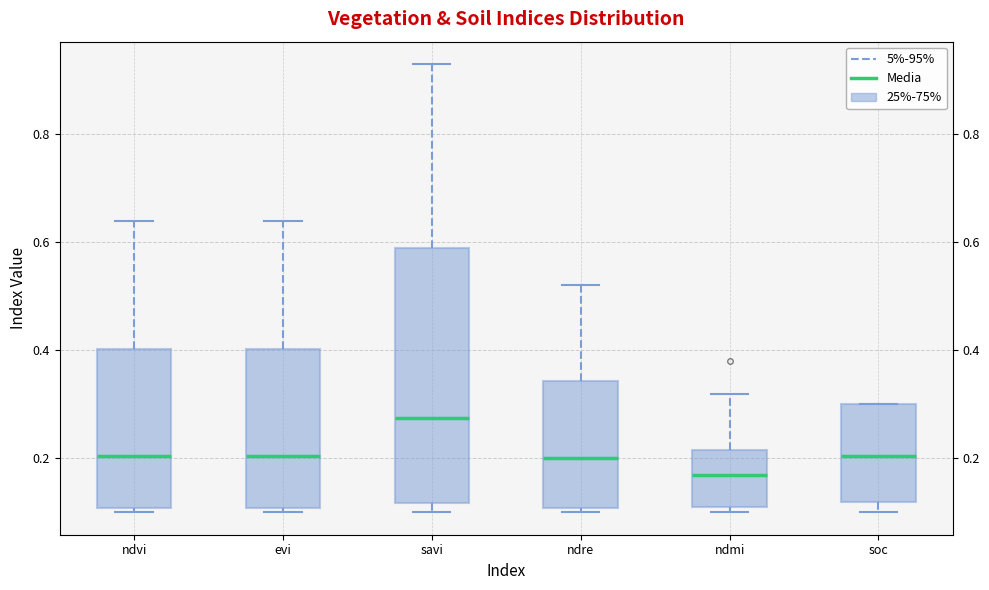

Which box's median line is the highest?

savi